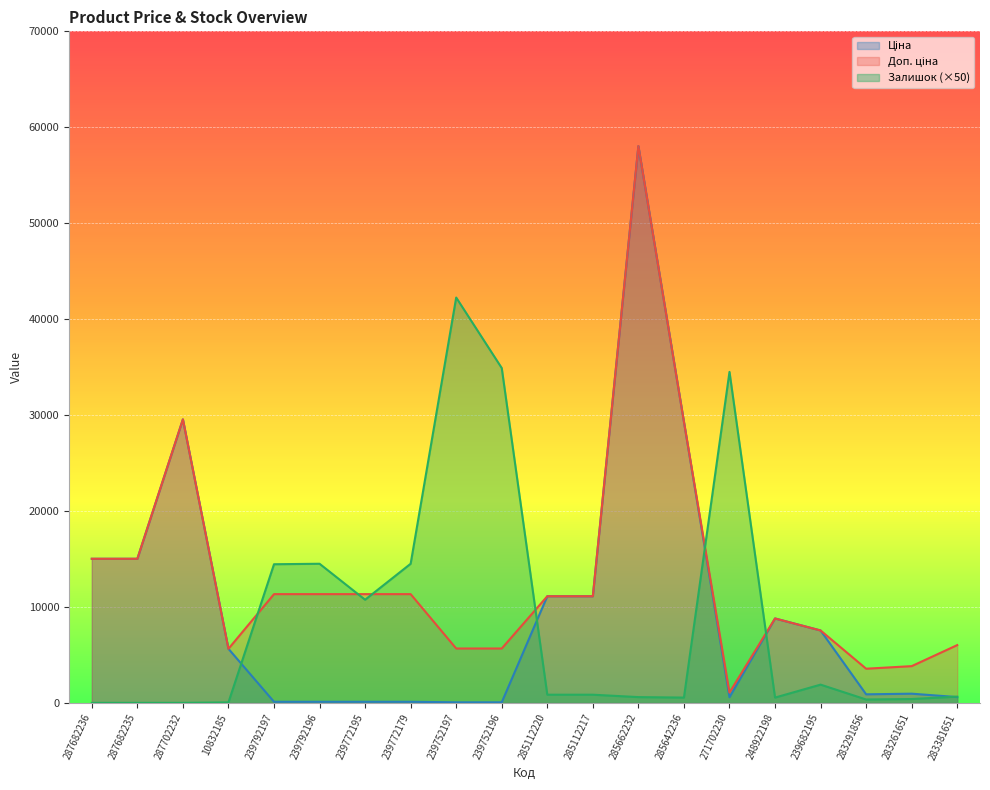

In Залишок, how many points are lower than both neighbors (excluding endpoints)?

4